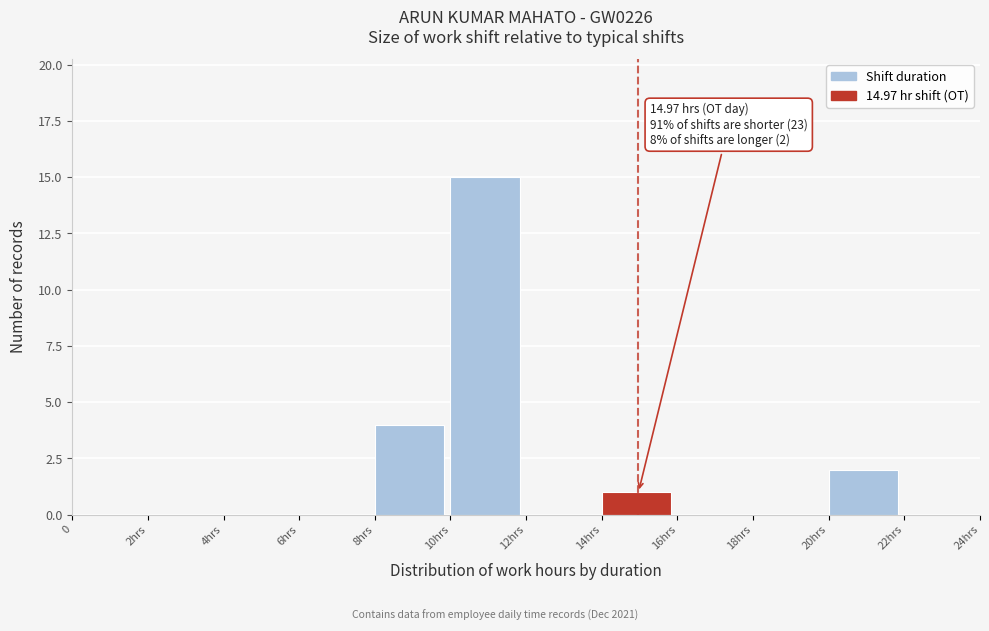

Reading left to right, list all the values displayed in this chart.

0=0	2hrs=0	4hrs=0	6hrs=0	8hrs=4	10hrs=15	12hrs=0	14hrs=1	16hrs=0	18hrs=0	20hrs=2	22hrs=0